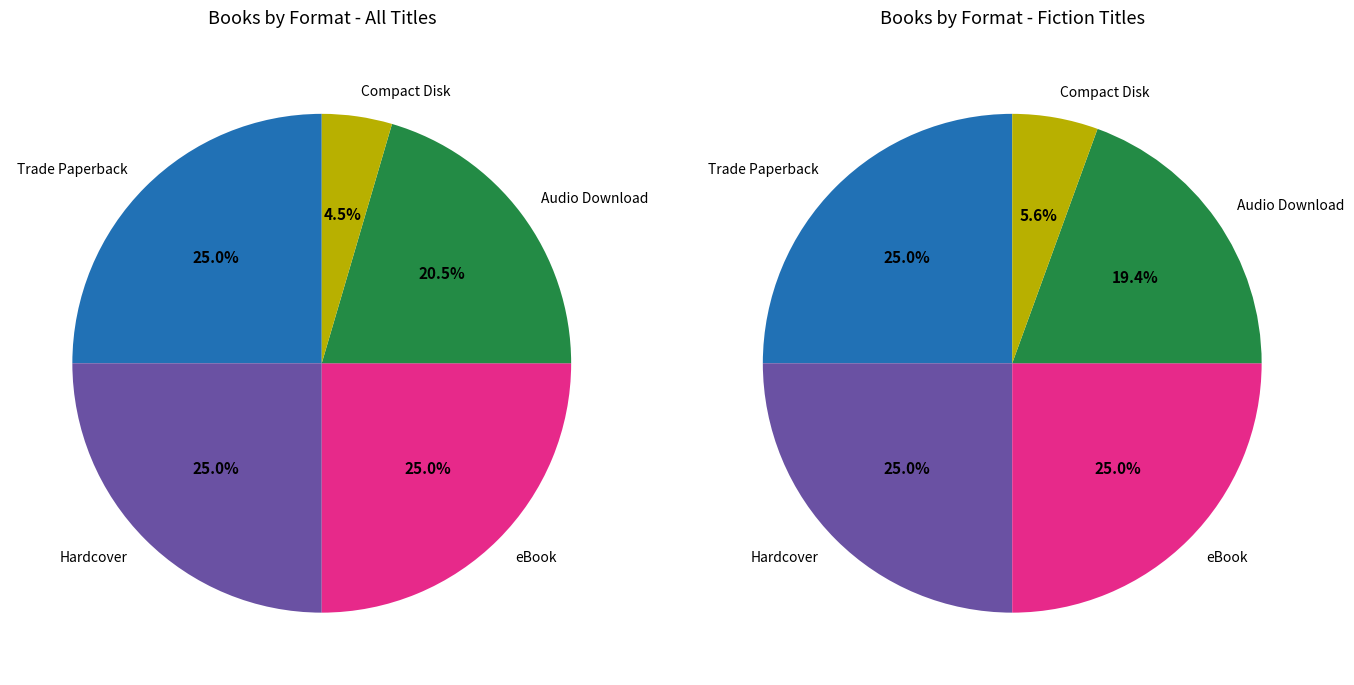

Combined, do eBook and Hardcover account for over 50%?

No